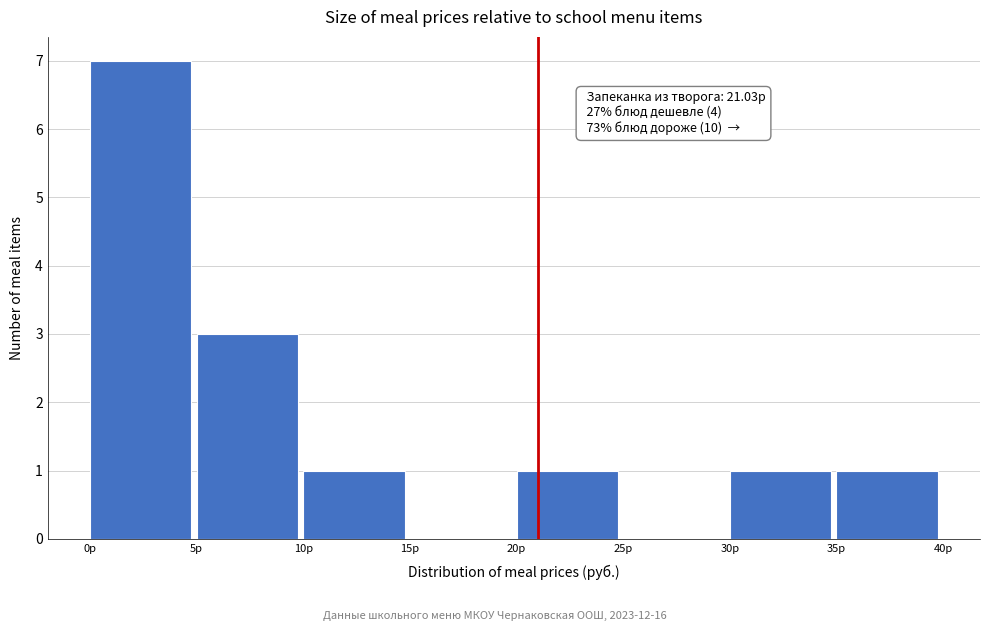

Over which range of the x-axis is the bar tallest?

0 to 5